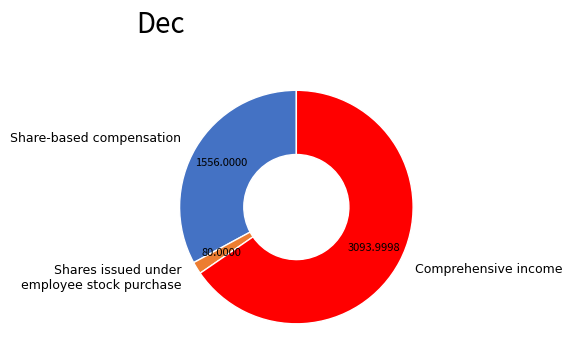

Does any single category account for the majority?

Yes